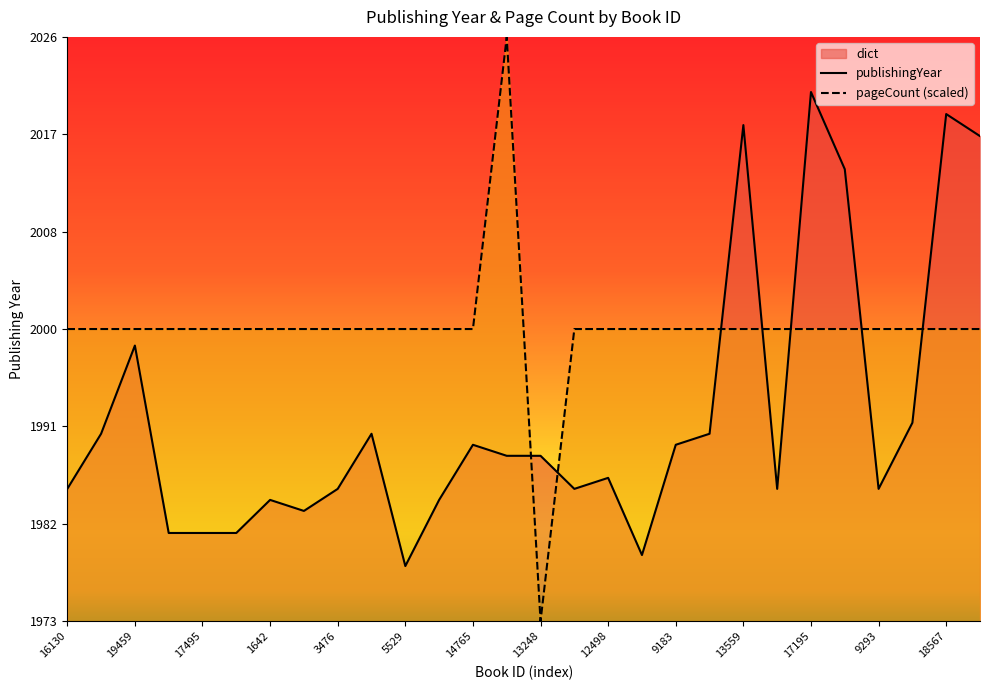

The pageCount (scaled) series shows 2907.2 at 17195. True or false?

False